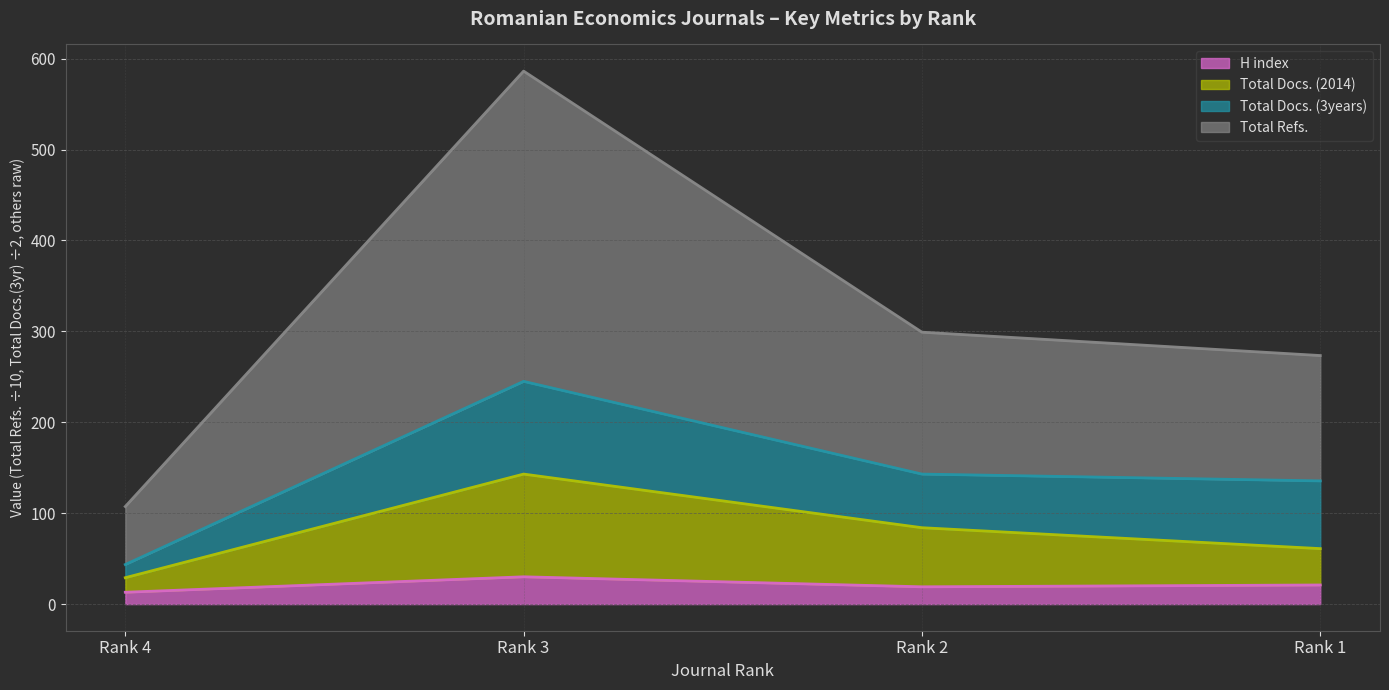

Read the Total Docs. (2014) value at Rank 2.

84.0